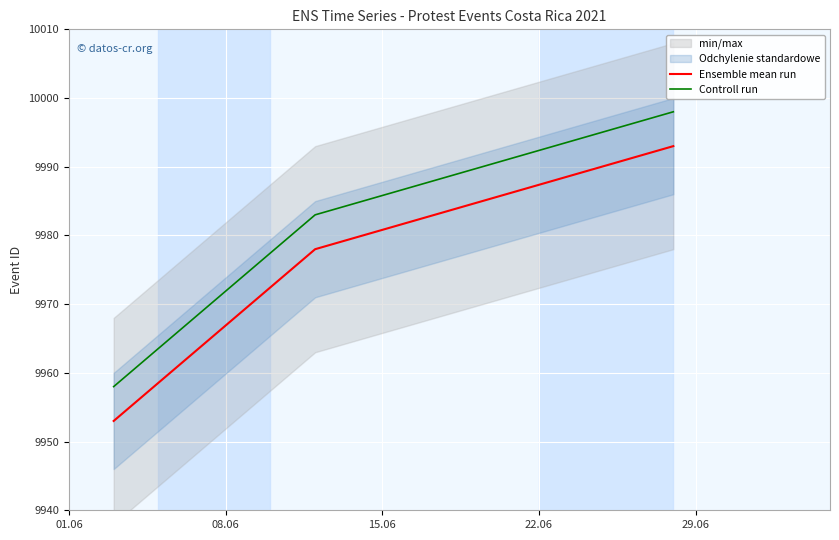

What is the maximum value for Controll run?

9998